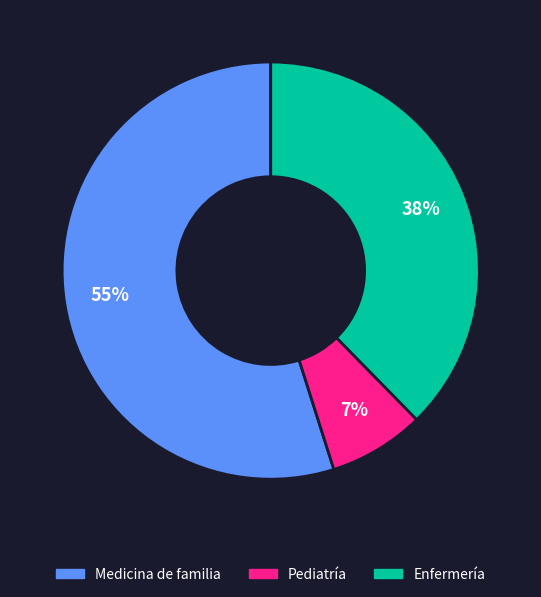

To the nearest percent, what is the average slice percentage?

33%